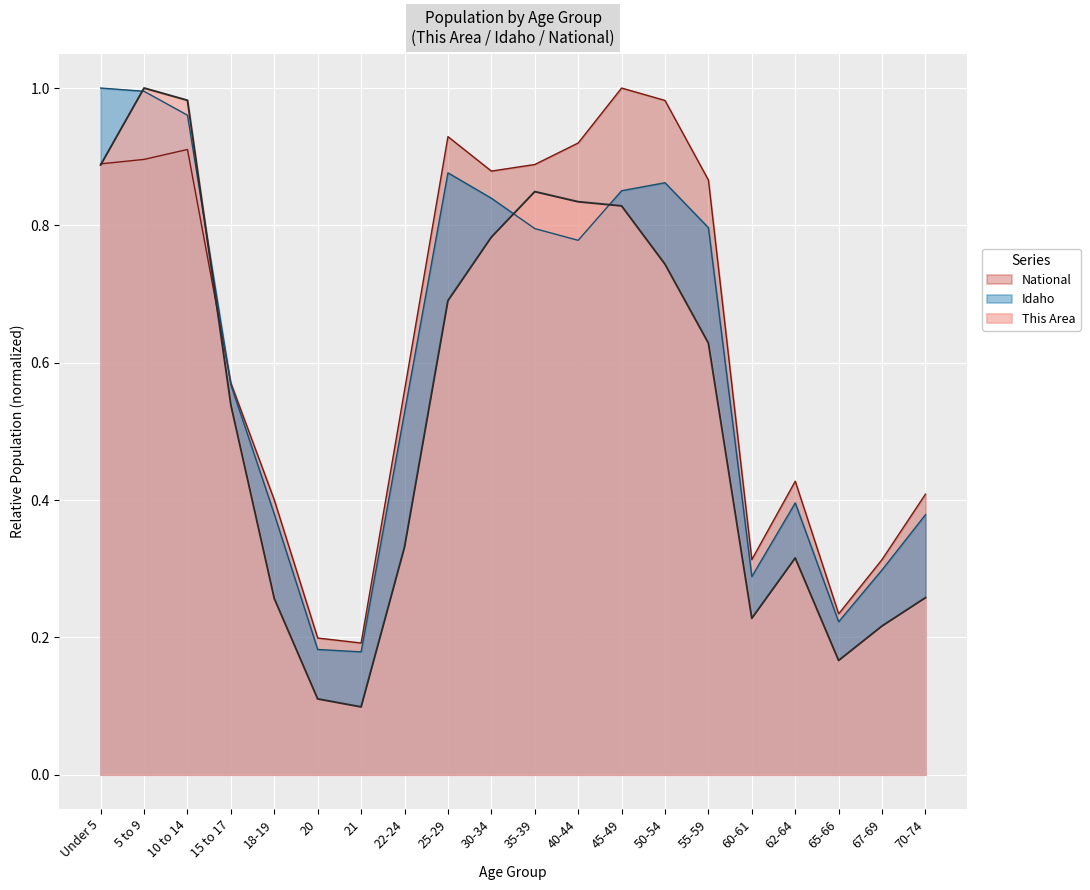

True or false: Idaho has a value of 1.0 at 15 to 17.

False